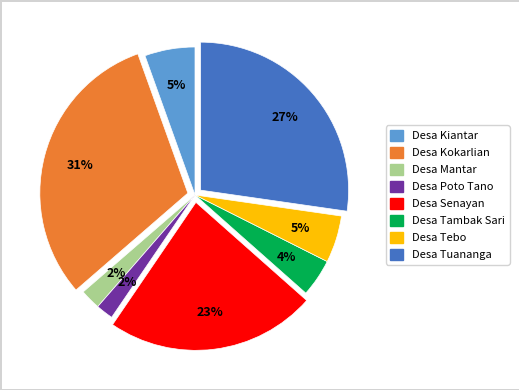

Is the sum of Desa Tambak Sari and Desa Kokarlian greater than half?

No